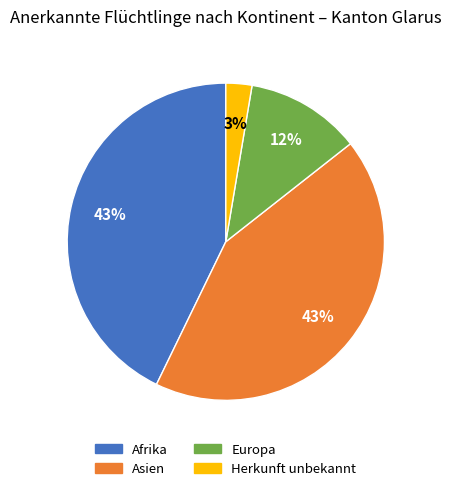

How many slices are in this pie chart?

4